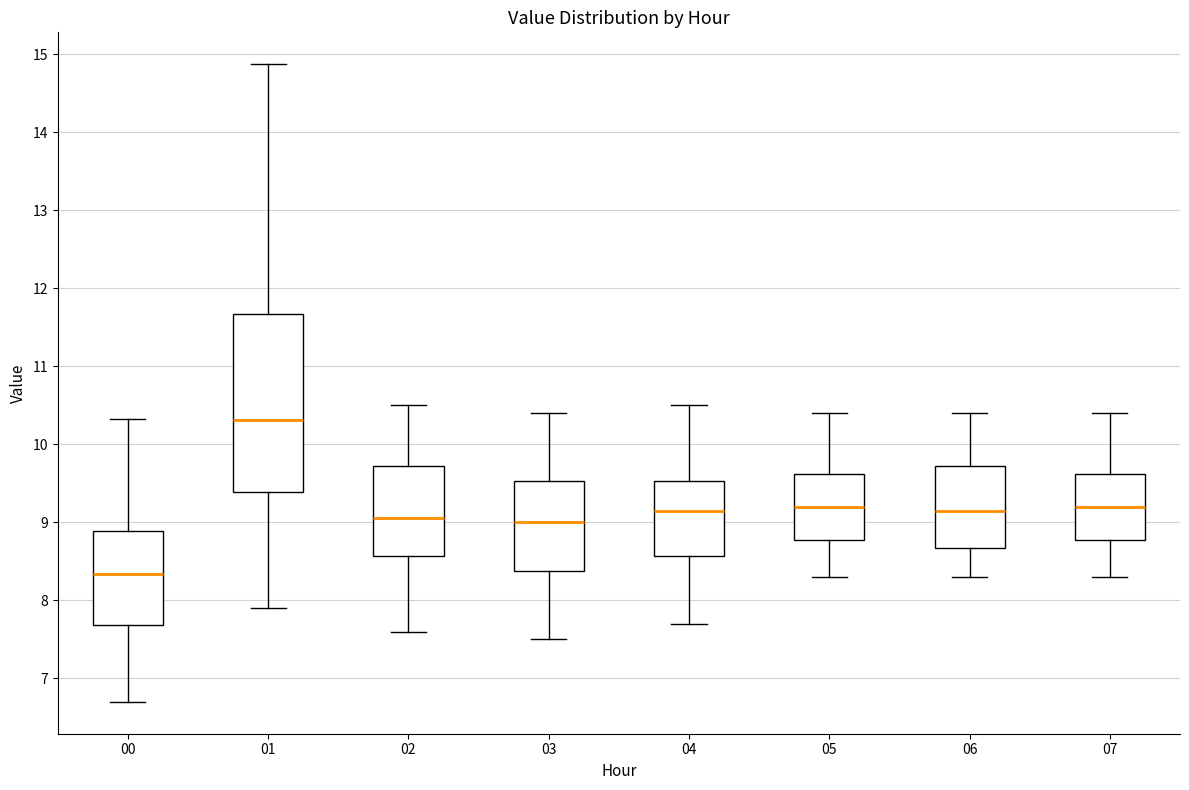

Where is the lower edge of the box at x = 01 on the y-axis? The values are not printed on the chart, so give them approximately, as read against the axis.

9.4